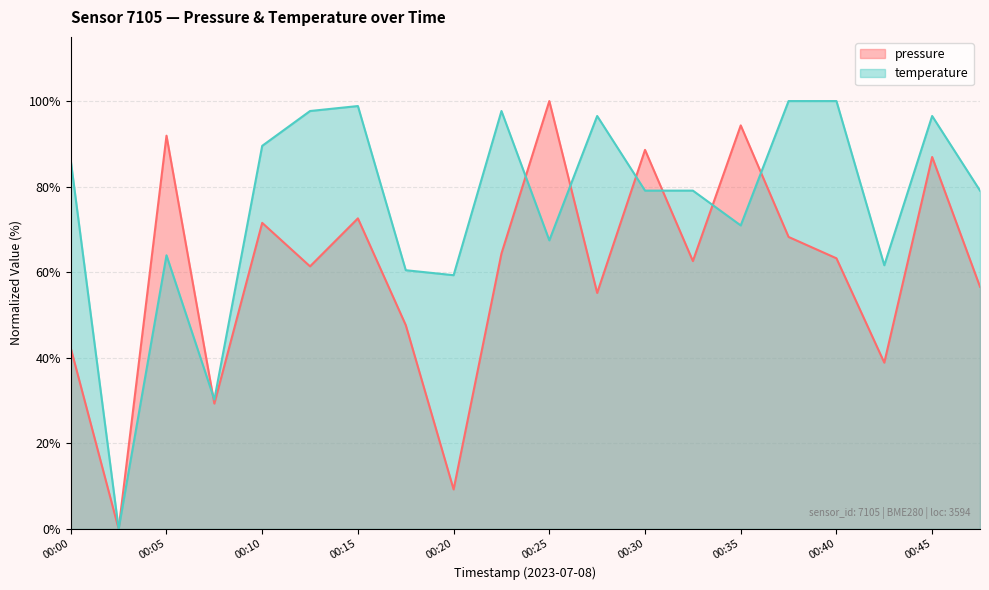

Where is the first local minimum for temperature?

00:02